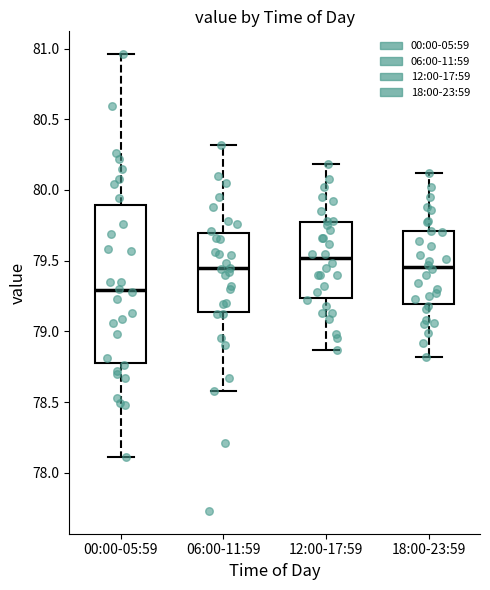

Where is the upper edge of the box for 06:00-11:59 on the y-axis? The values are not printed on the chart, so give them approximately, as read against the axis.

79.70